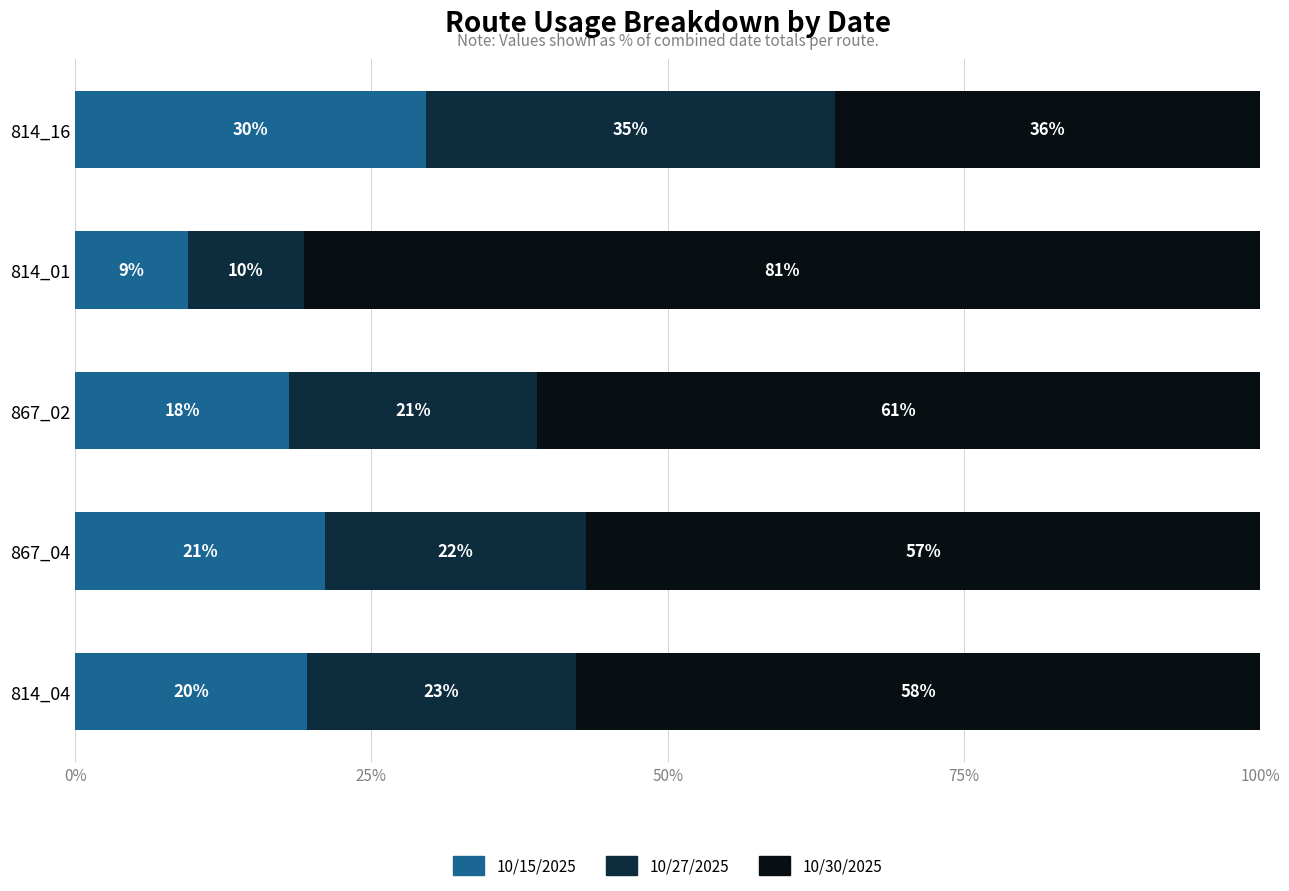

List the labels in order of 10/15/2025 value, largest first.

814_16, 867_04, 814_04, 867_02, 814_01